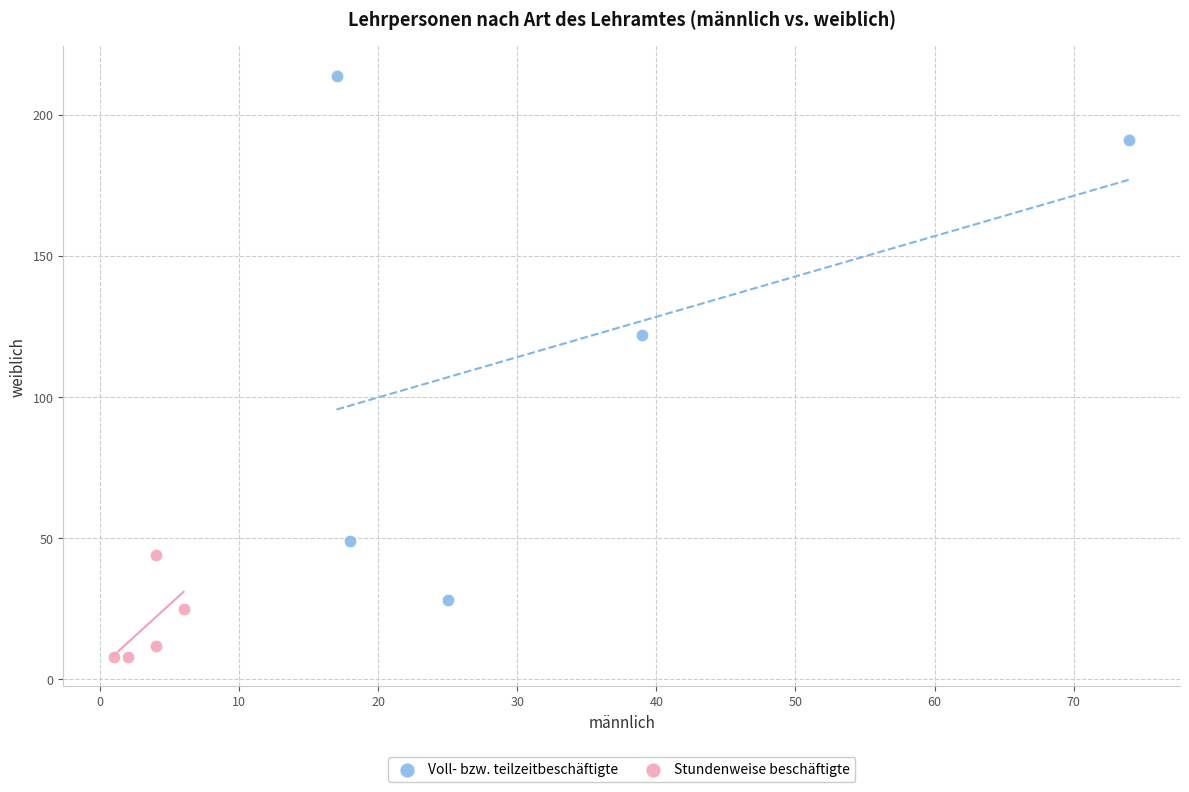

What are all the series names shown in the legend?

Voll- bzw. teilzeitbeschäftigte, Stundenweise beschäftigte